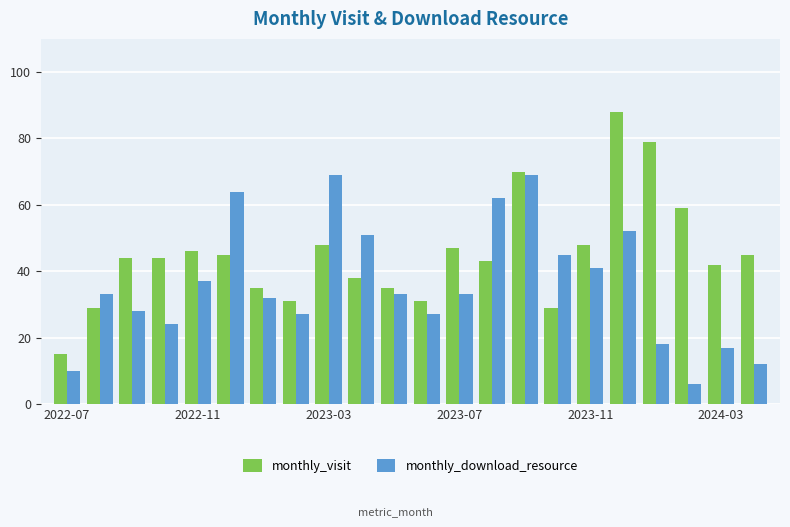

Reading left to right, what are all the values shown in this chart?

monthly_visit: 15	29	44	44	46	45	35	31	48	38	35	31	47	43	70	29	48	88	79	59	42	45
monthly_download_resource: 10	33	28	24	37	64	32	27	69	51	33	27	33	62	69	45	41	52	18	6	17	12